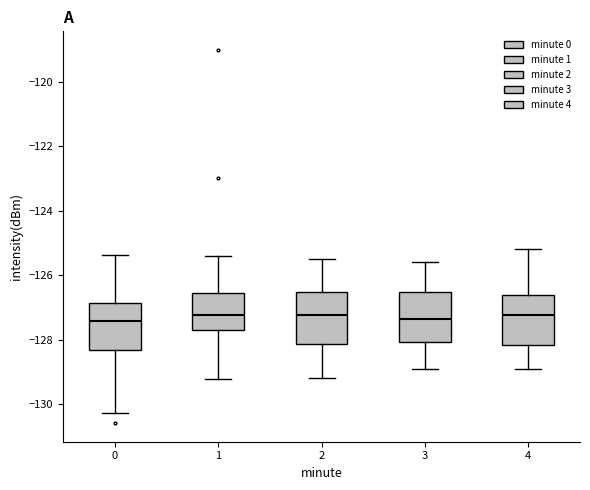

Reading left to right, read every box against the y-axis: the position of its median line, the range the box covers, and the ends of its whiskers. The values are not printed on the chart, so give them approximately, as read against the axis.

0: median -127.4, box -128.4 to -126.8, whiskers -130.2 to -125.4
1: median -127.2, box -127.6 to -126.6, whiskers -129.2 to -125.4
2: median -127.2, box -128.2 to -126.6, whiskers -129.2 to -125.4
3: median -127.4, box -128.0 to -126.6, whiskers -128.8 to -125.6
4: median -127.2, box -128.2 to -126.6, whiskers -128.8 to -125.2